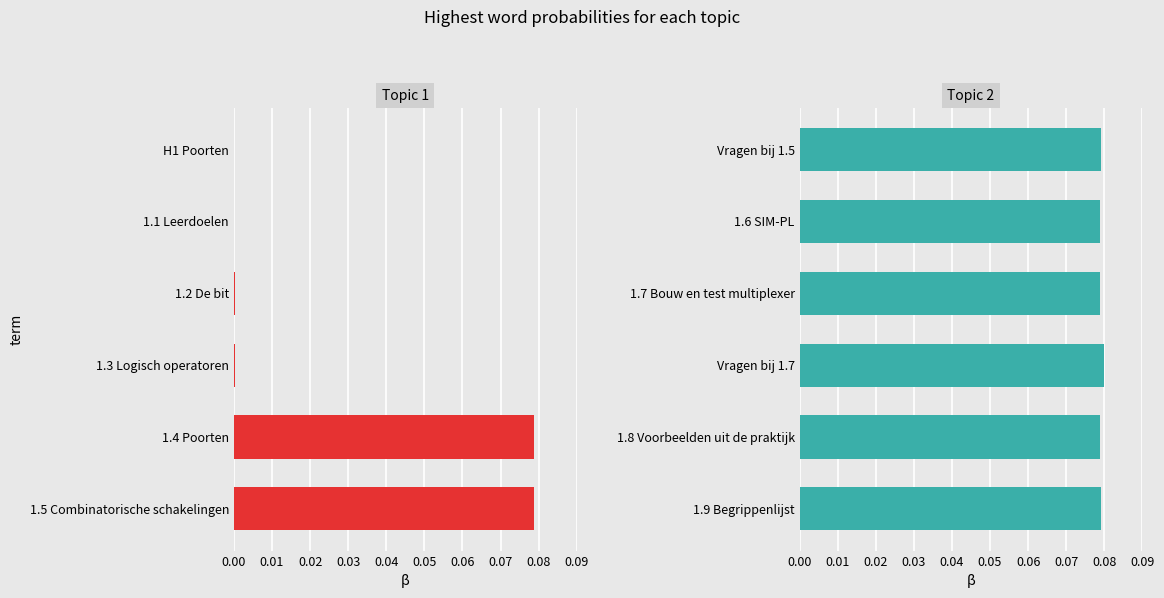

Is the value of Topic 2 at 0.03 greater than the value of Topic 1 at 0.00?

Yes